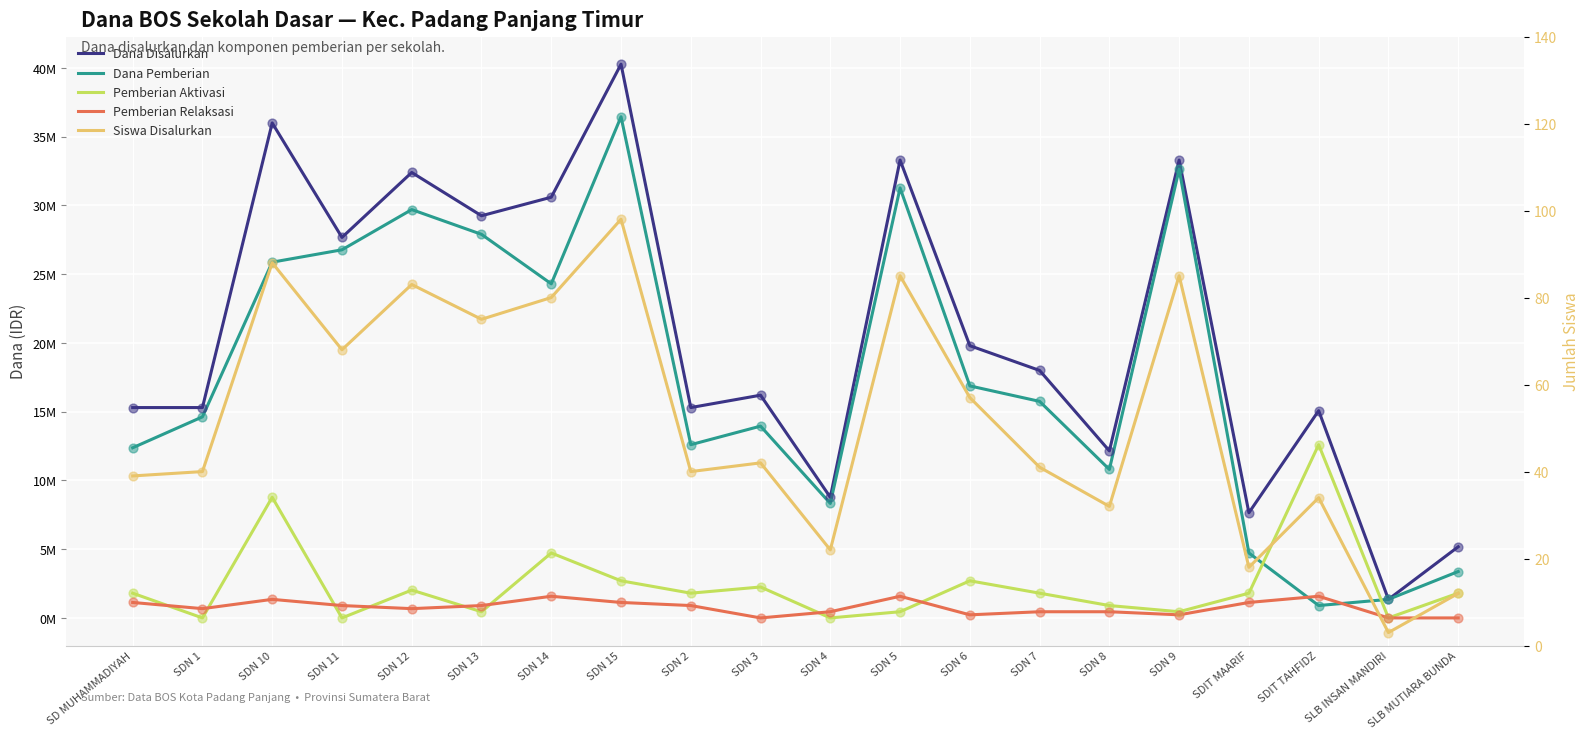

Which series has the widest spread of Y values?

Dana Disalurkan